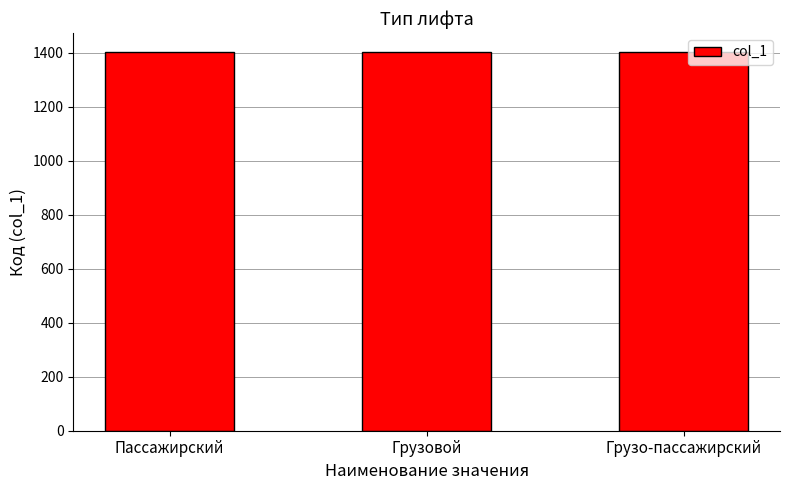

What is the label of the 2nd bar from the right?

Грузовой